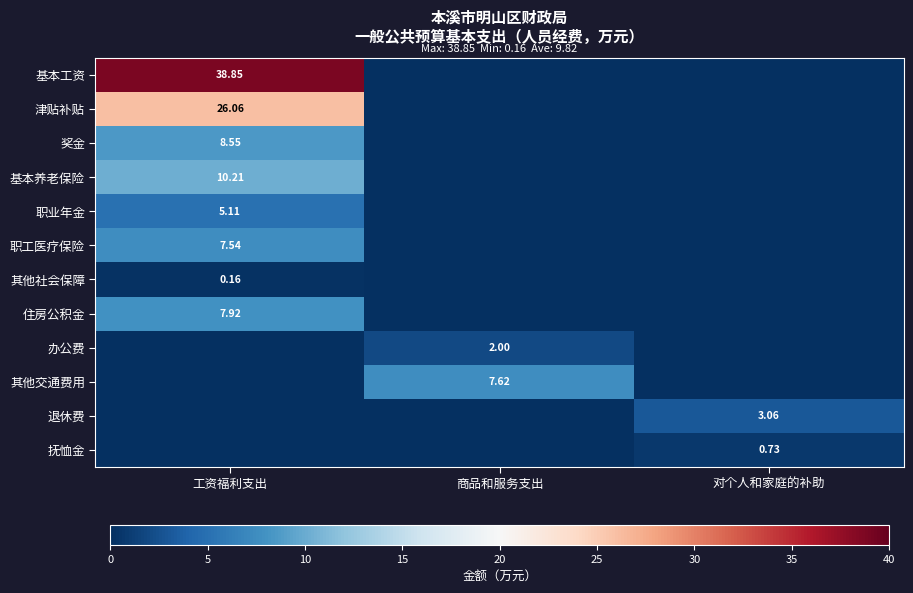

What is the spread (max minus min) of values at 商品和服务支出?

7.6